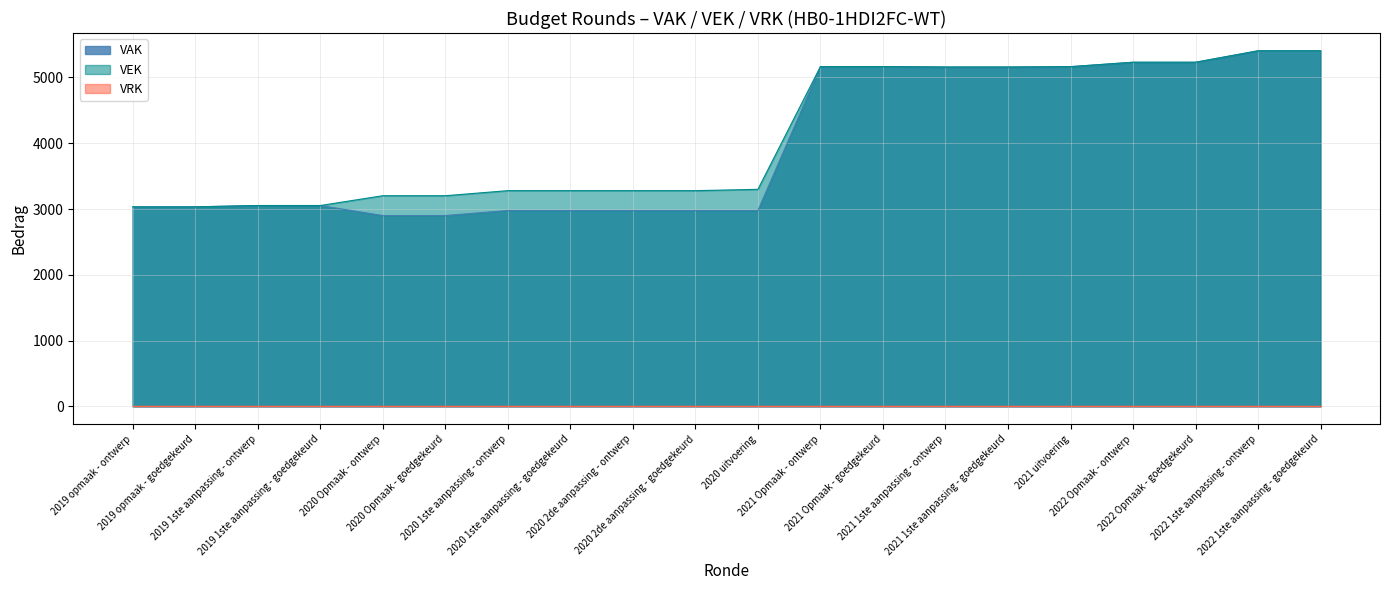

True or false: VEK and VAK cross at least once.

False